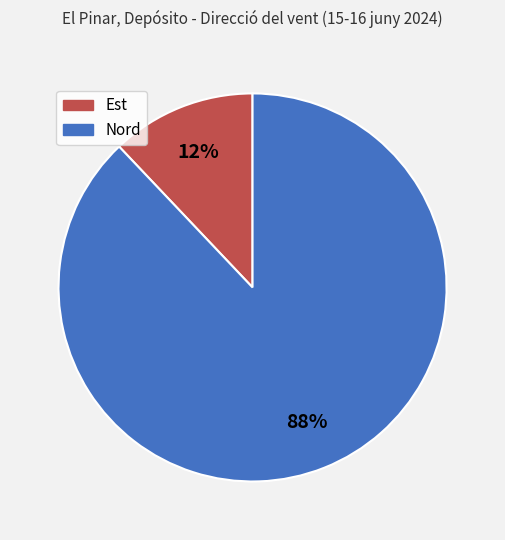

Which slice is the largest?

Nord